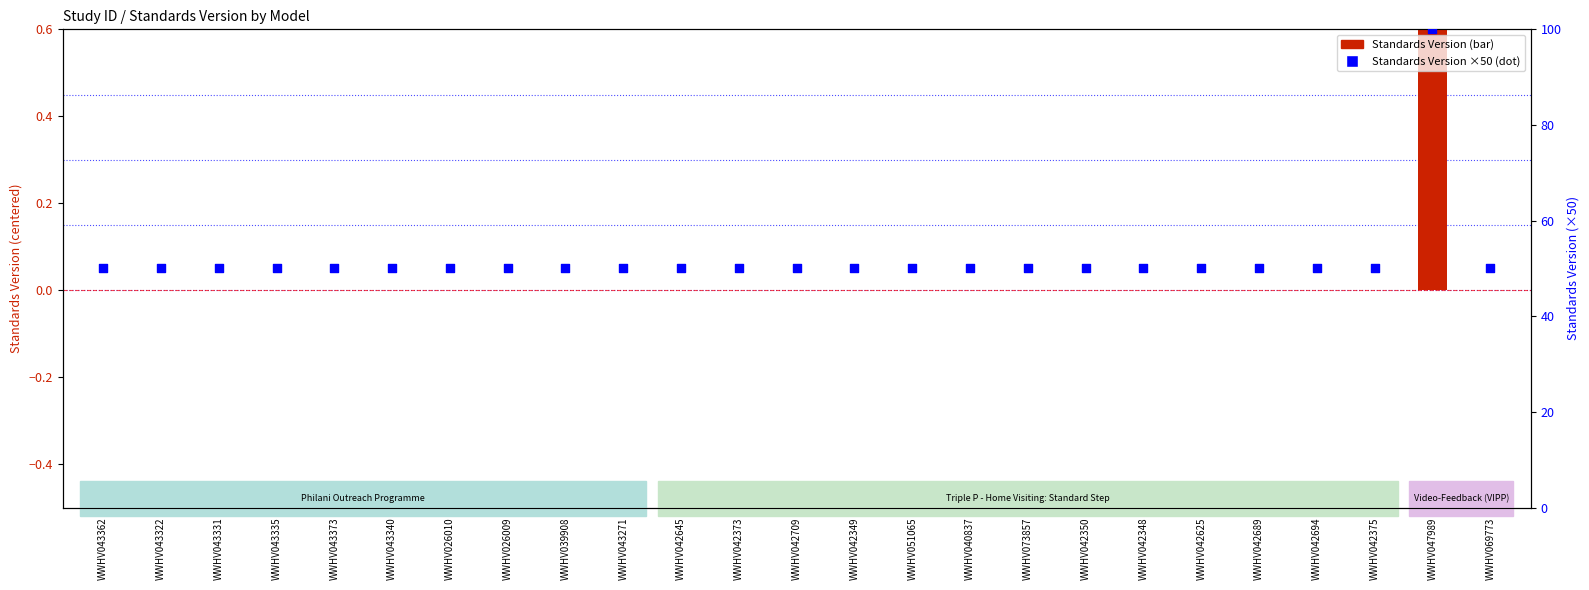

Which series has the largest total across all categories?

Standards Version (scaled)